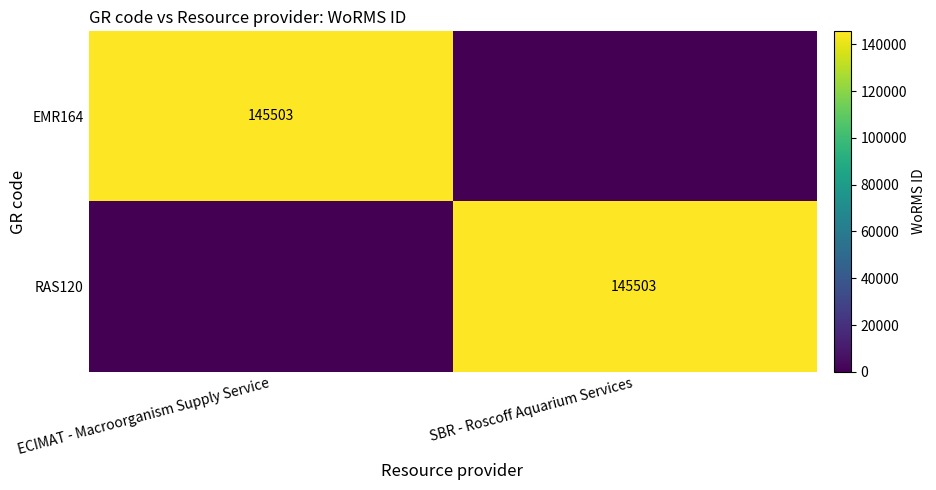

The RAS120 series shows 145503 at SBR - Roscoff Aquarium Services. True or false?

True